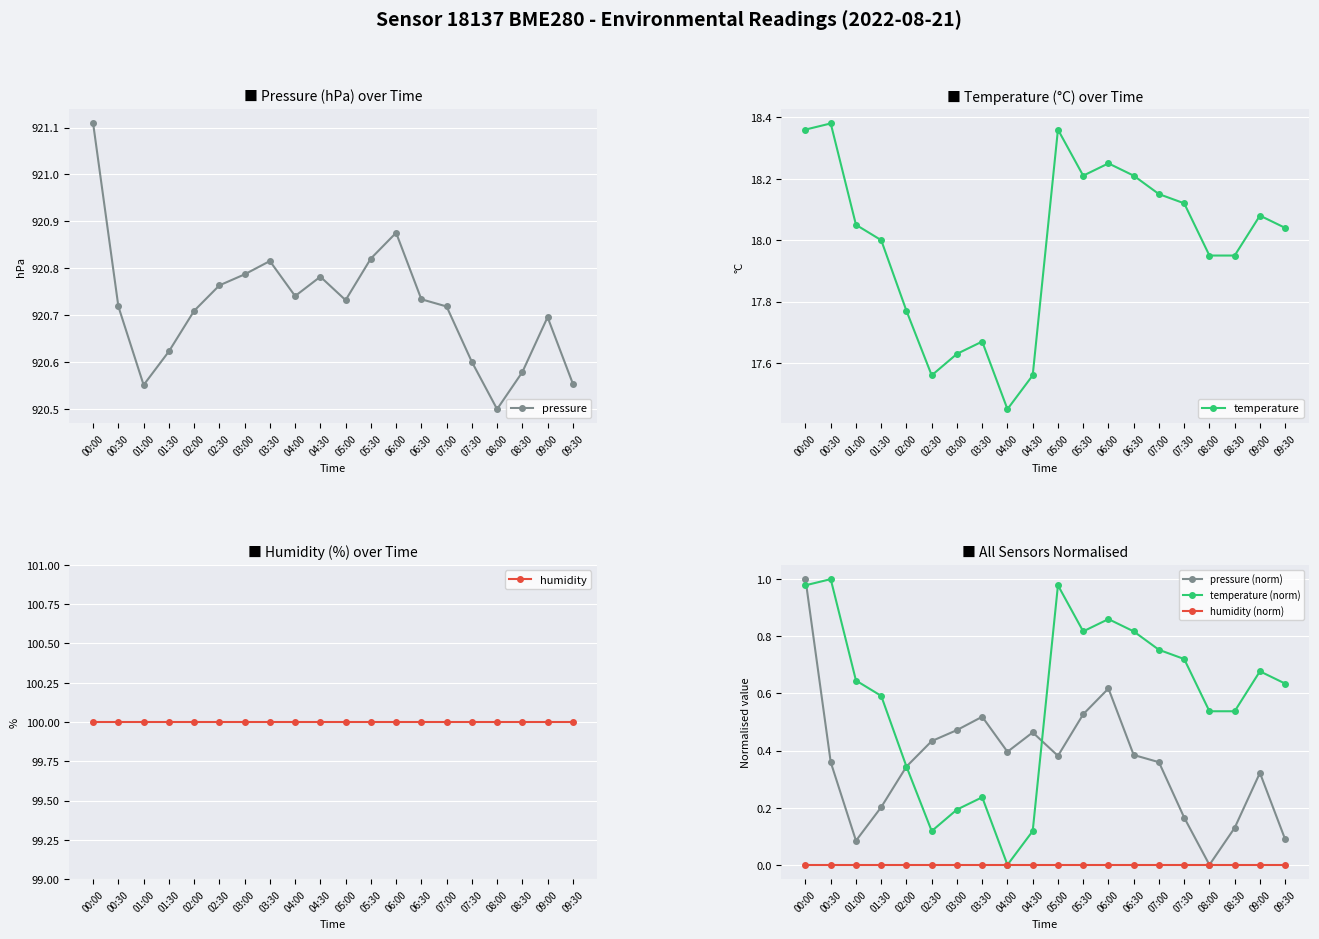

Rank the series by their maximum value, from lowest to highest.

humidity (norm), pressure (norm), temperature (norm), temperature, humidity, pressure